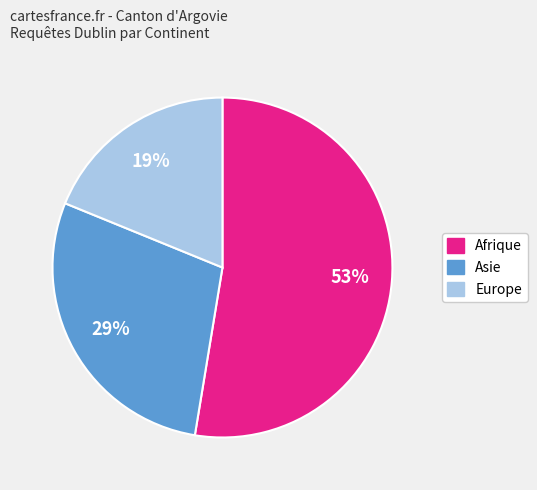

Count the number of slices in the pie.

3